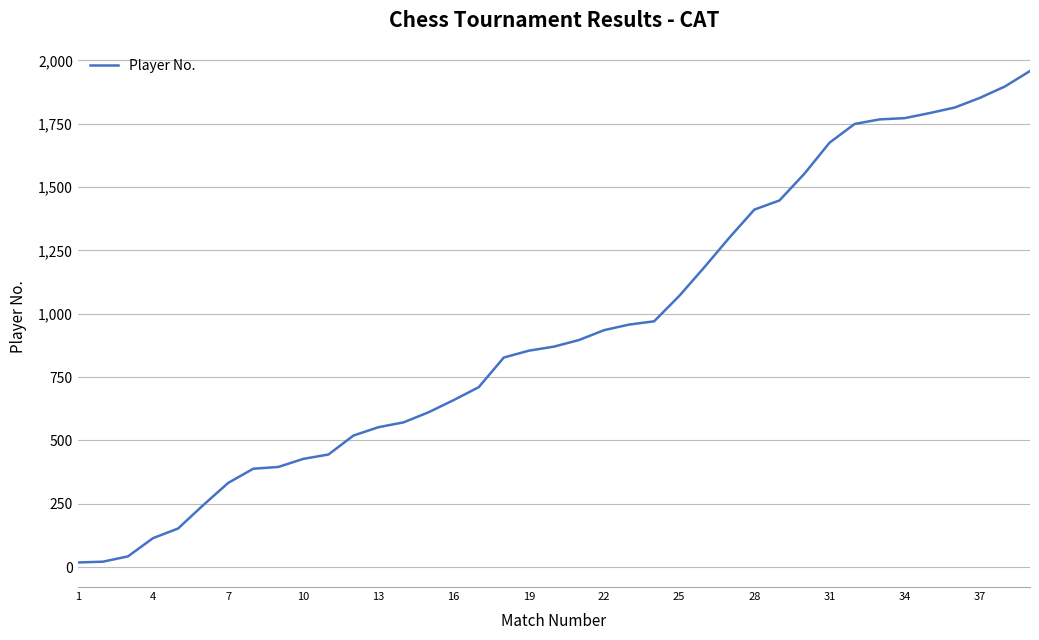

What is the difference between the maximum and minimum values?

1940